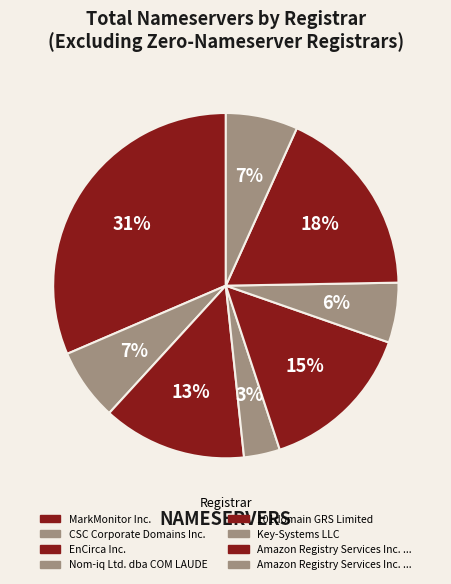

Is there a majority slice in this chart?

No